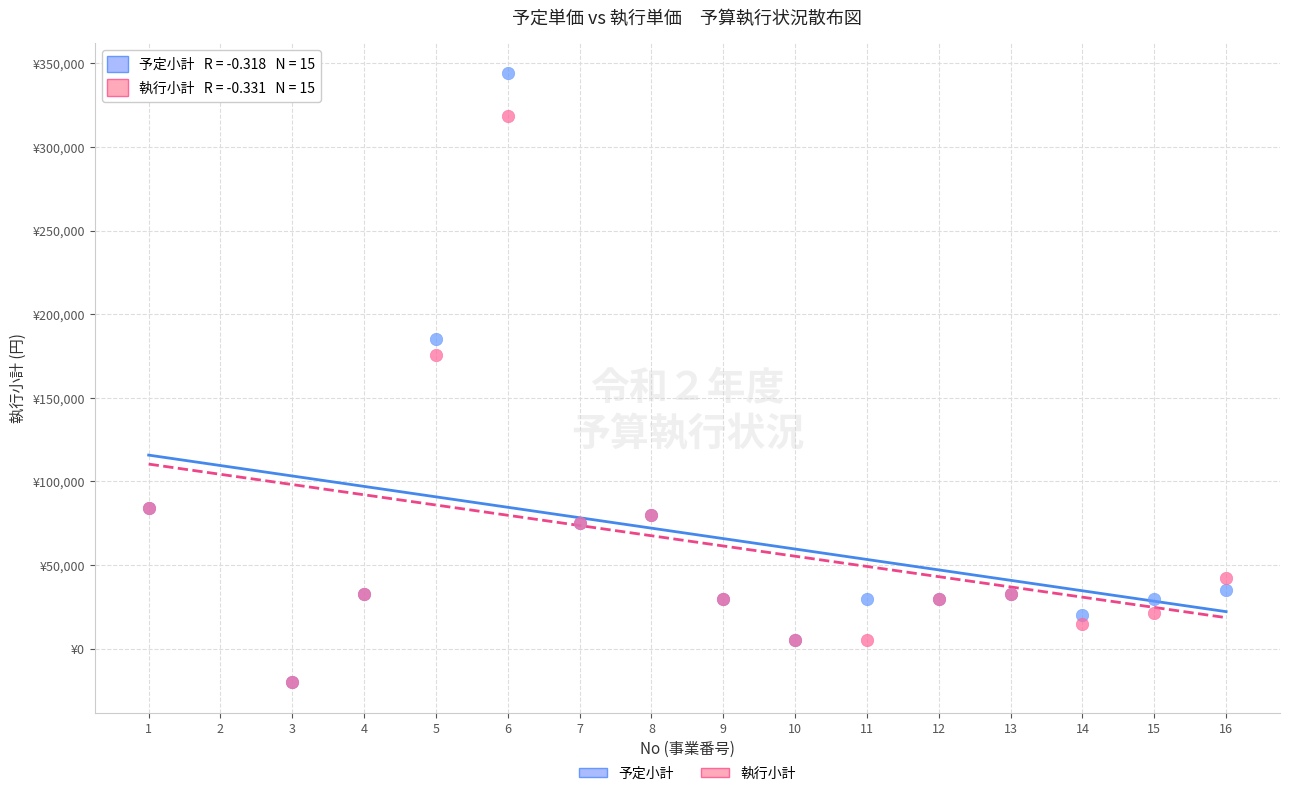

What are all the series names shown in the legend?

予定小計, 執行小計